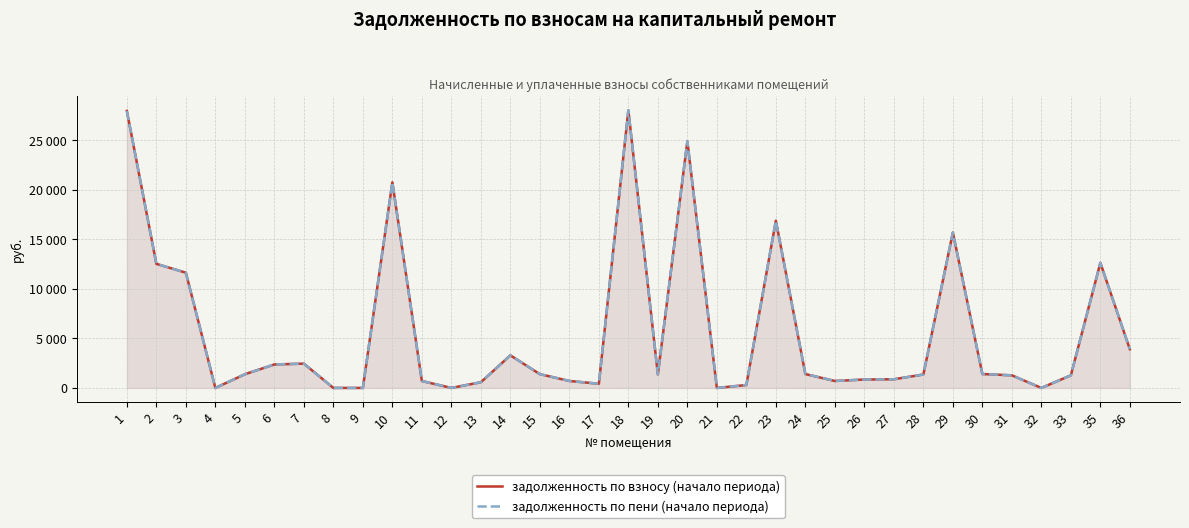

What is the sum of the задолженность по пени (начало периода) values at 19 and 6?

3739.4